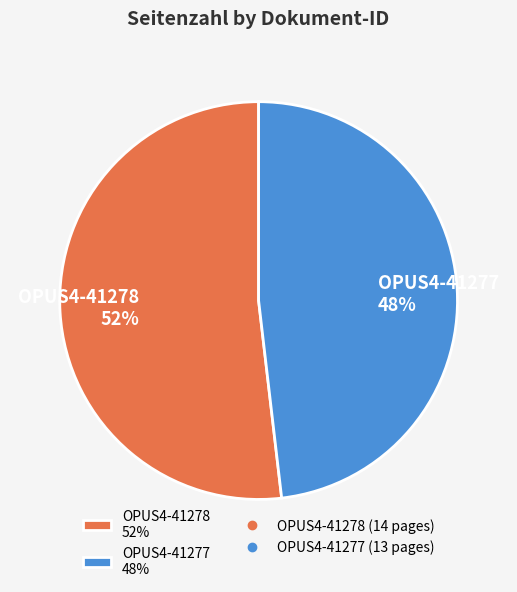

To the nearest percent, what is the difference between the OPUS4-41278 and OPUS4-41277 slice percentages?

4%